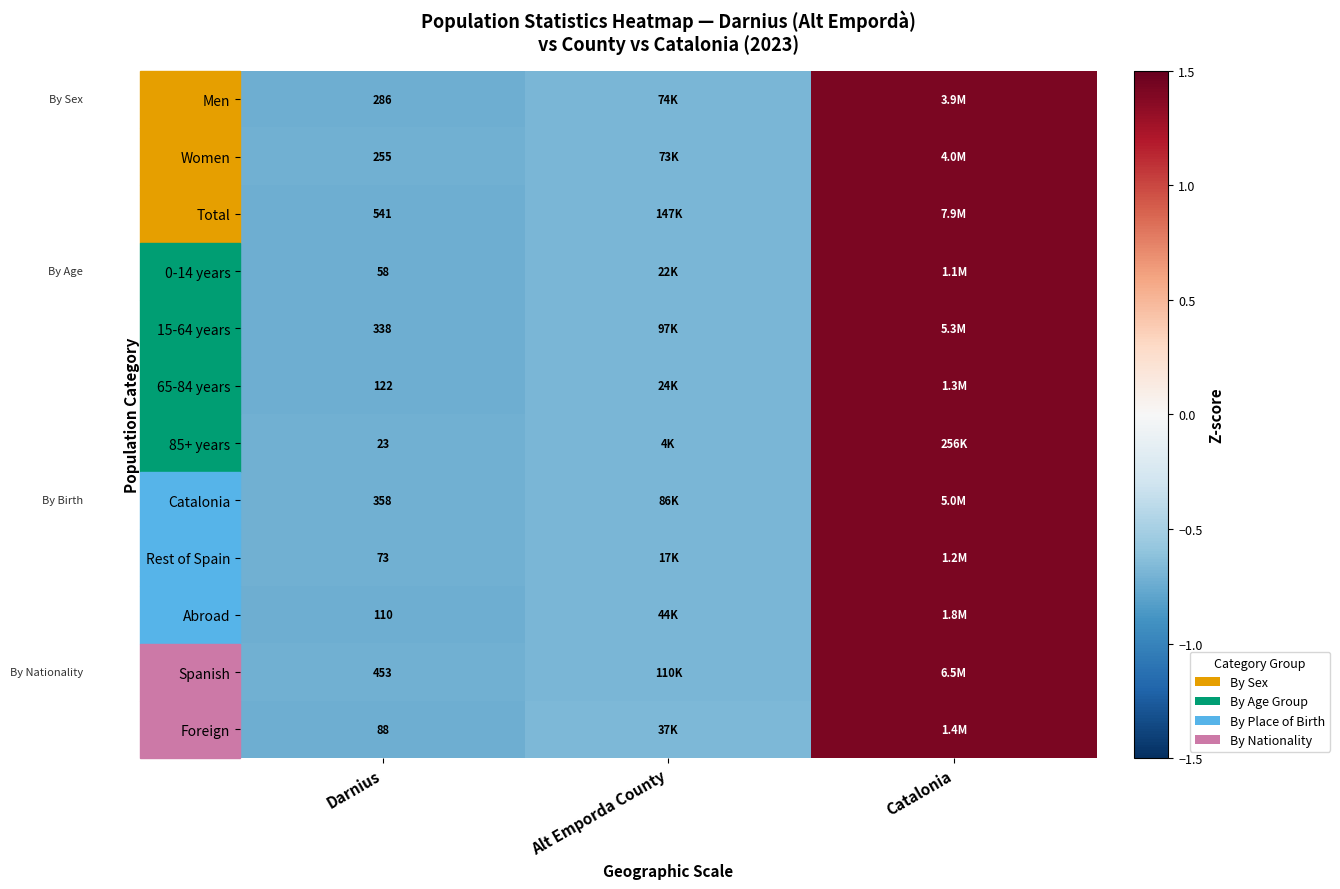

True or false: Women has a value of -0.3 at Alt Emporda County.

False